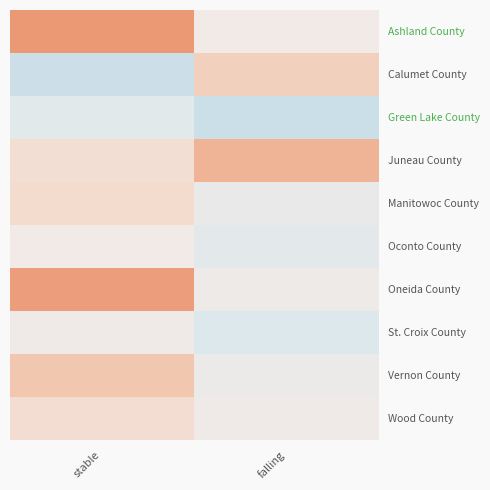

Count the number of categories in the chart.

2